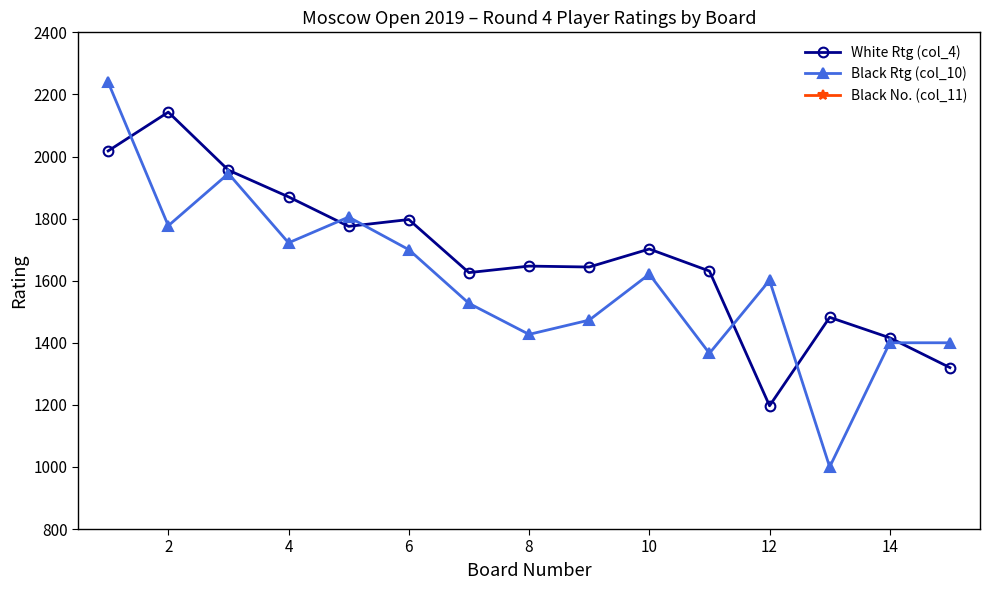

What is the difference between the White Rtg (col_4) values at 6 and 14?

381